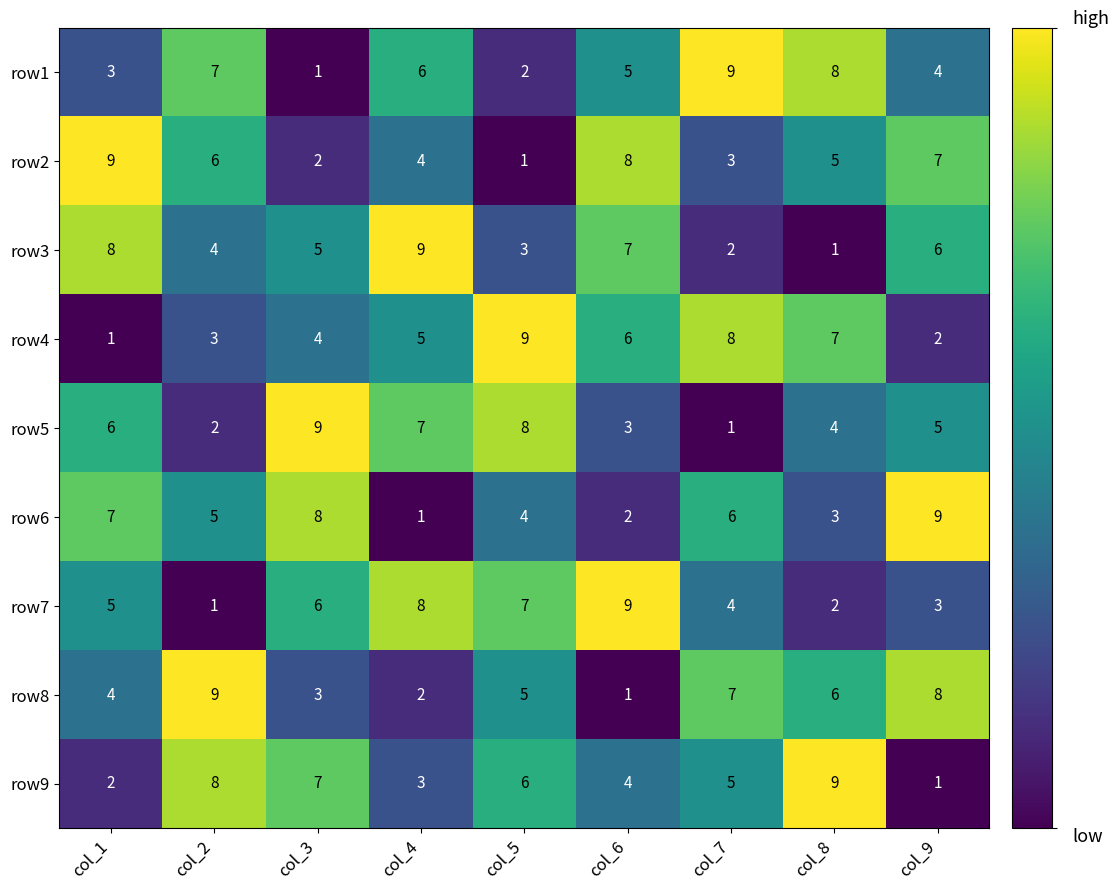

What is the sum of all row1 values?

45